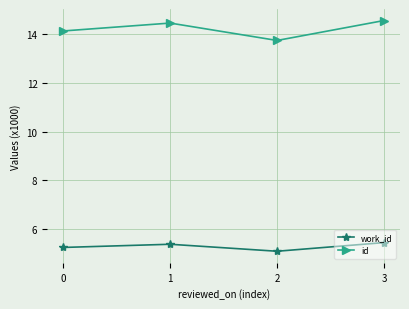

Reading left to right, list all the values displayed in this chart.

work_id: 5.2	5.4	5.1	5.4
id: 14.1	14.5	13.7	14.6